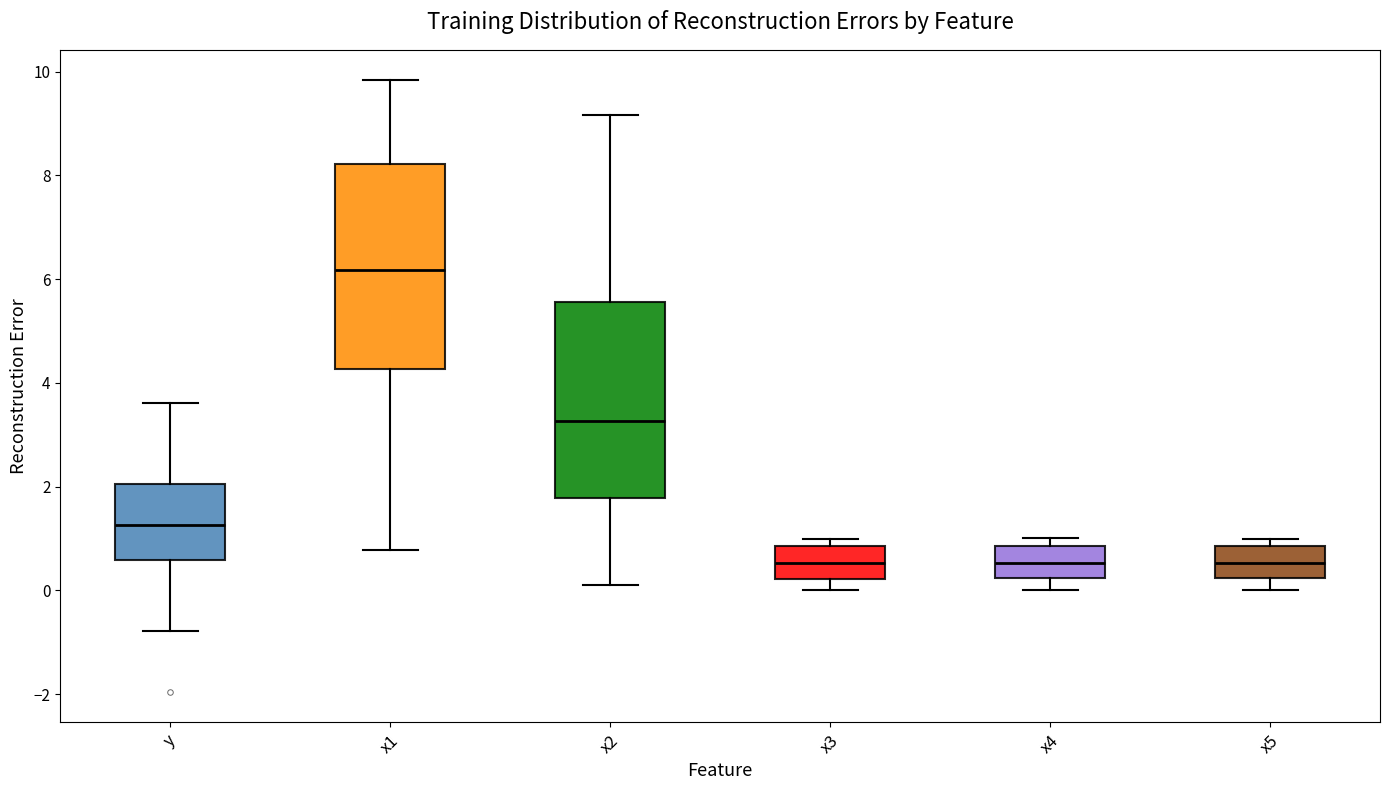

Reading left to right, read every box against the y-axis: the position of its median line, the range the box covers, and the ends of its whiskers. The values are not printed on the chart, so give them approximately, as read against the axis.

y: median 1.2, box 0.6 to 2.0, whiskers -0.8 to 3.6
x1: median 6.2, box 4.2 to 8.2, whiskers 0.8 to 9.8
x2: median 3.2, box 1.8 to 5.6, whiskers 0.0 to 9.2
x3: median 0.6, box 0.2 to 0.8, whiskers 0.0 to 1.0
x4: median 0.6, box 0.2 to 0.8, whiskers 0.0 to 1.0
x5: median 0.6, box 0.2 to 0.8, whiskers 0.0 to 1.0